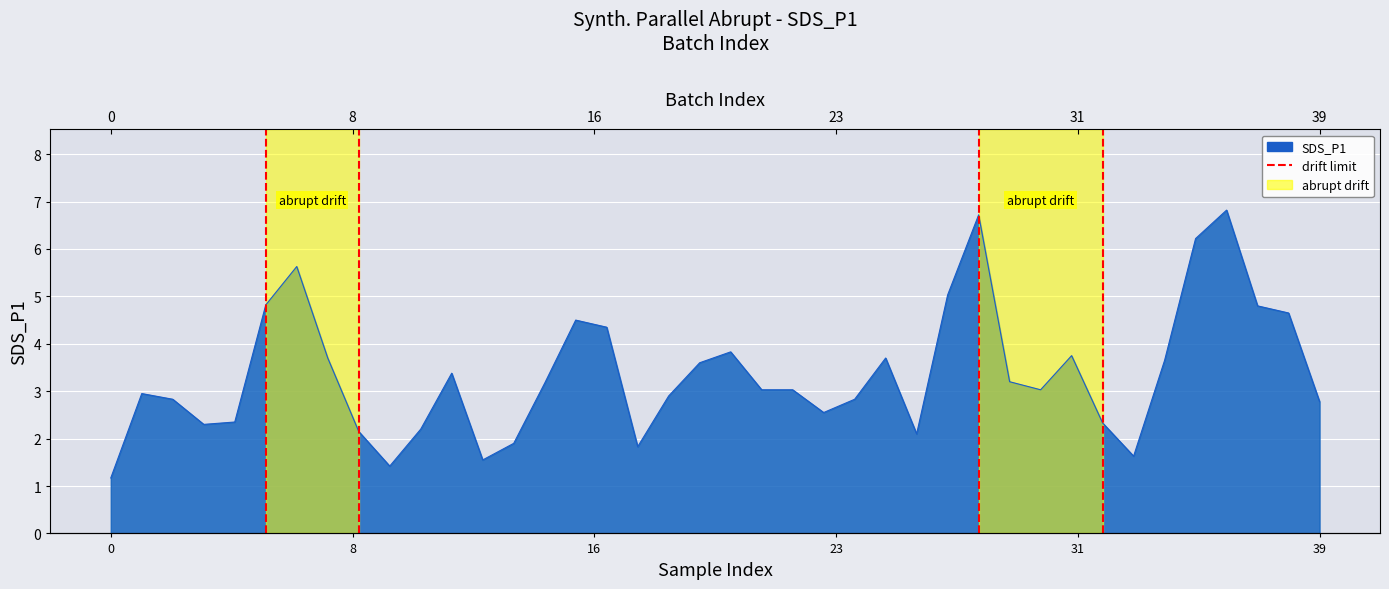

What is the change in value from 0 to 8?

+1